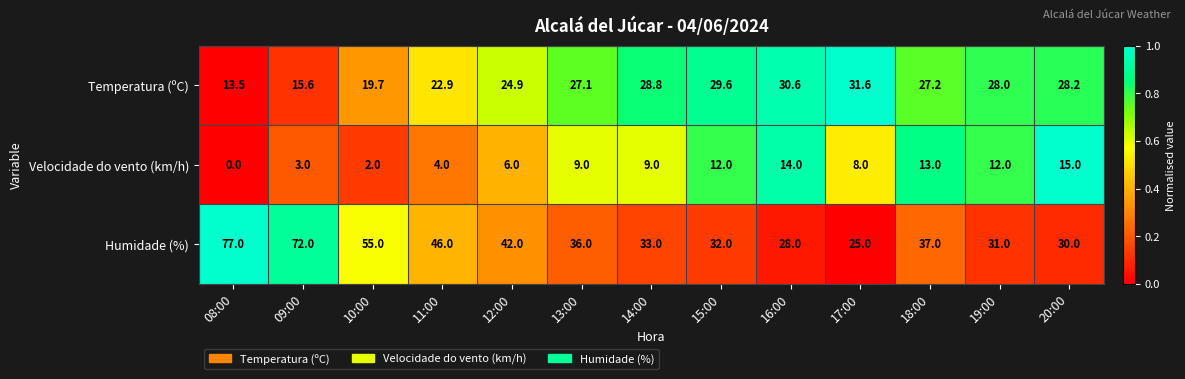

At which label is Velocidade do vento (km/h) closest to 7?

12:00